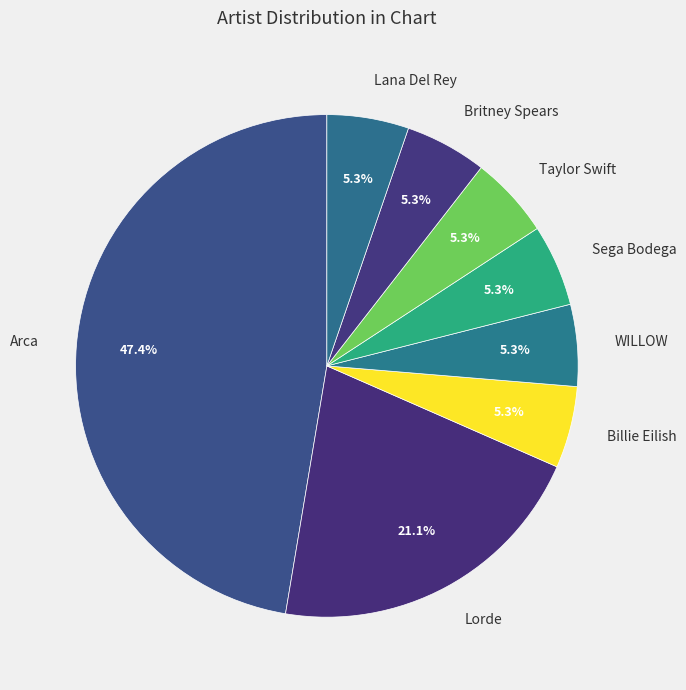

What percentage do Lorde and Lana Del Rey together represent?

26.3%